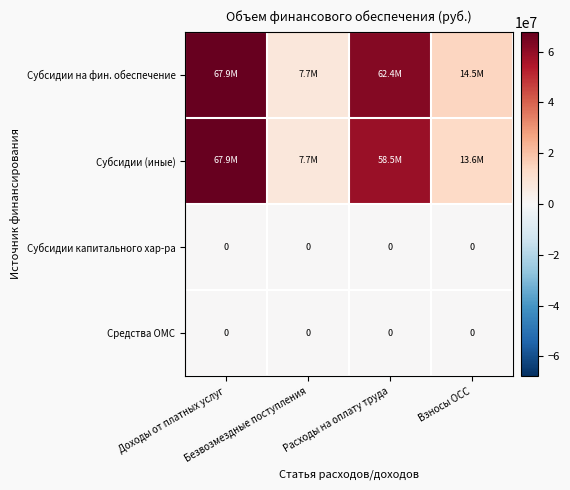

Which has a higher value, Взносы ОСС or Доходы от платных услуг?

Доходы от платных услуг